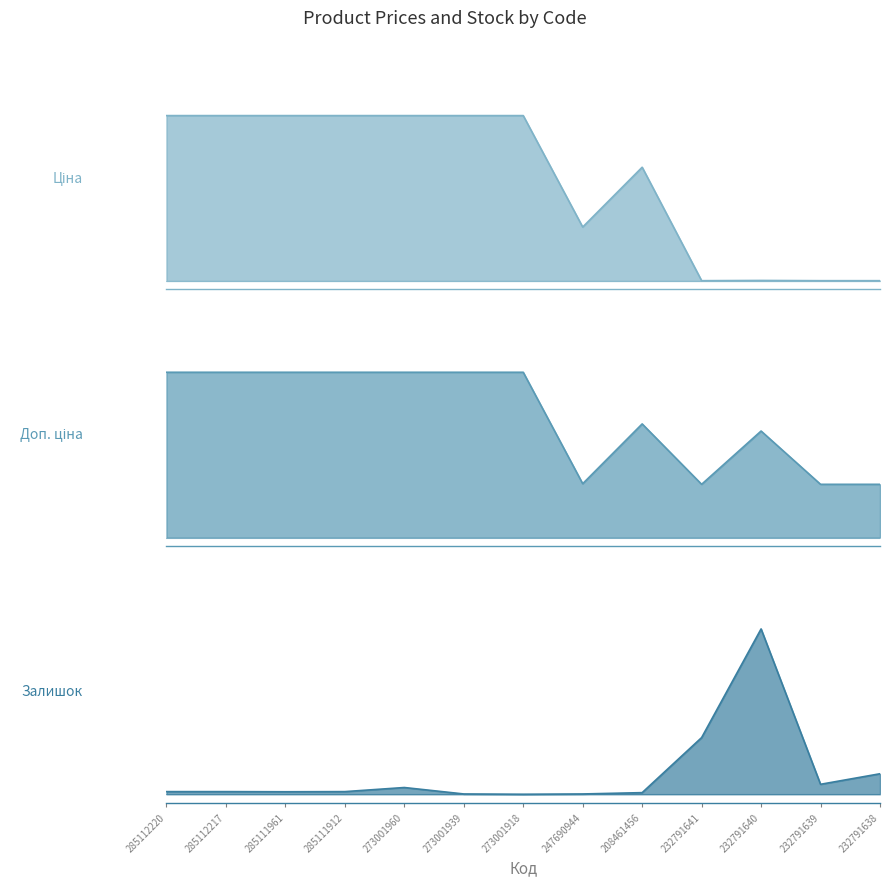

Reading left to right, list all the values displayed in this chart.

Ціна: 1.0	1.0	1.0	1.0	1.0	1.0	1.0	0.3	0.7	0.0	0.0	0.0	0.0
Доп. ціна: 1.0	1.0	1.0	1.0	1.0	1.0	1.0	0.3	0.7	0.3	0.6	0.3	0.3
Залишок: 0.0	0.0	0.0	0.0	0.0	0.0	0.0	0.0	0.0	0.3	1.0	0.1	0.1